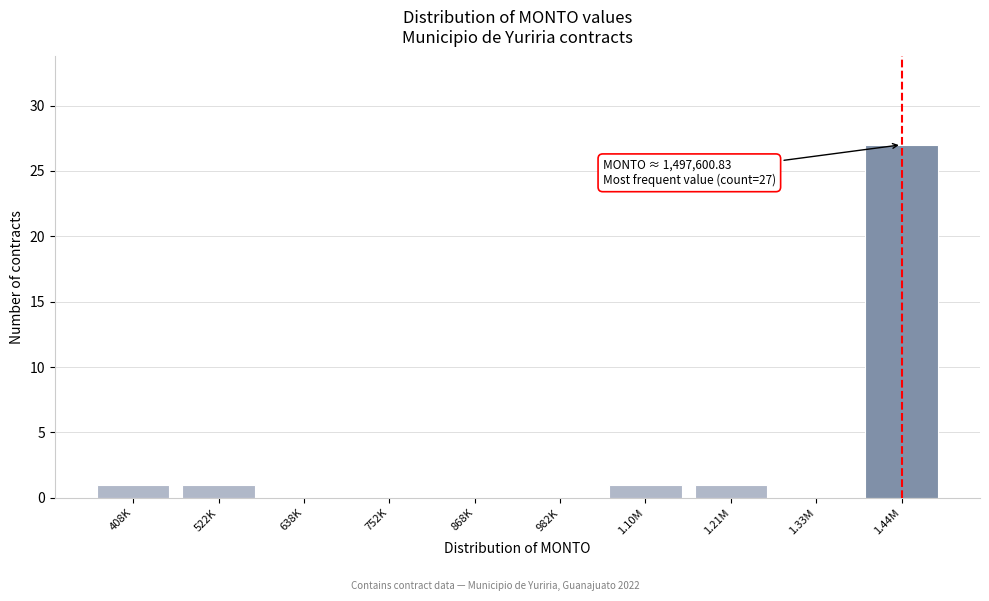

Reading right to left, list all the values displayed in this chart.

1.44M=27	1.33M=0	1.21M=1	1.10M=1	982K=0	868K=0	752K=0	638K=0	522K=1	408K=1